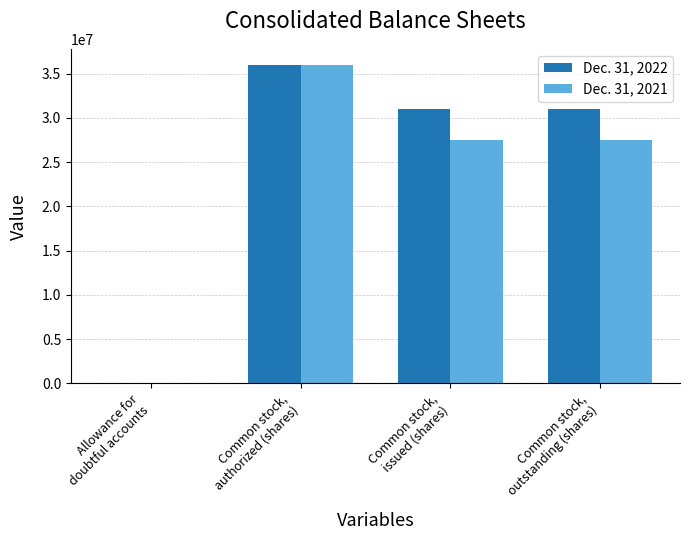

Are the bars grouped side by side (vs. stacked)?

Yes